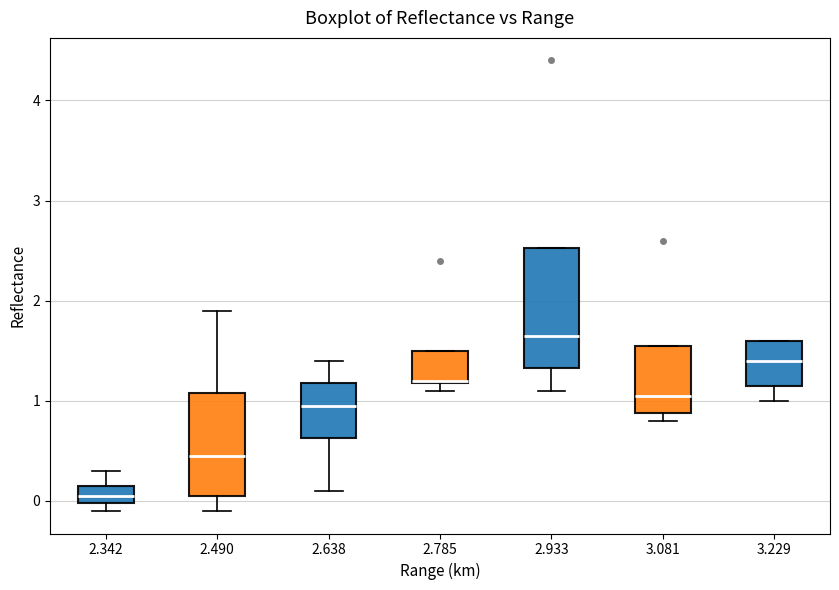

Where is the upper edge of the box at x = 3.081 on the y-axis? The values are not printed on the chart, so give them approximately, as read against the axis.

1.6